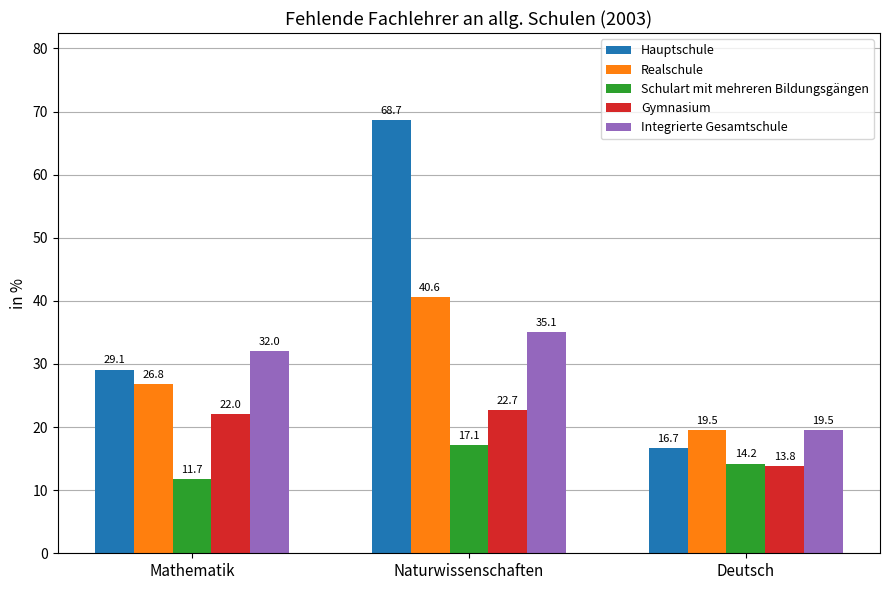

Which category has the lowest value in the Integrierte Gesamtschule series?

Deutsch